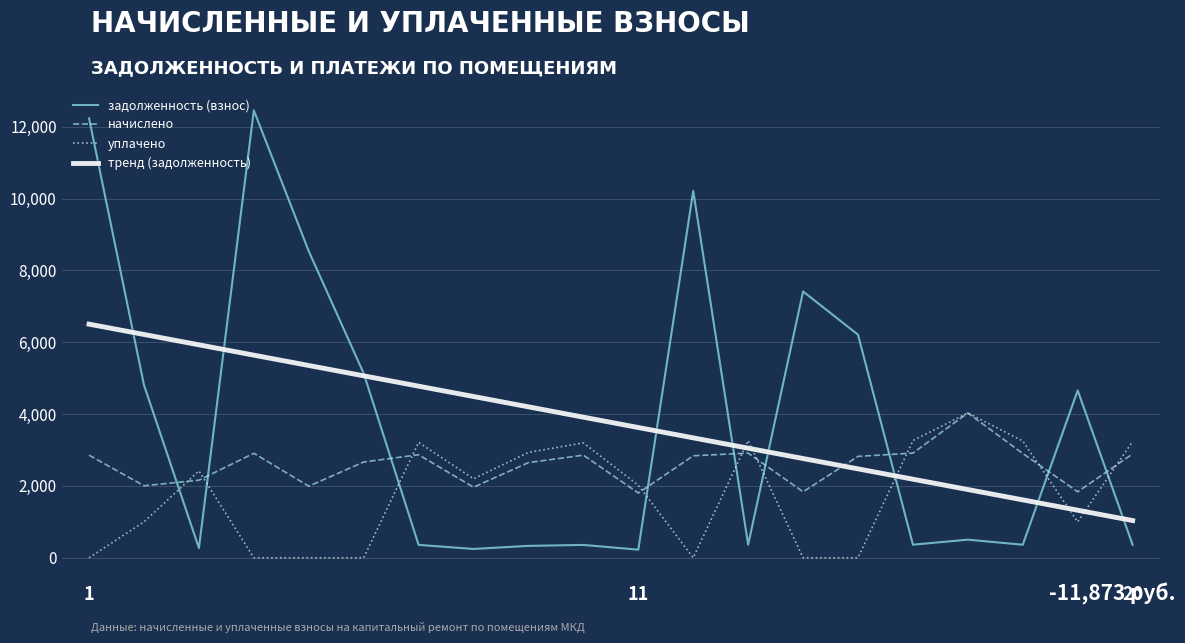

Which series ends up on top after the final intersection of задолженность (взнос) and тренд (задолженность)?

тренд (задолженность)